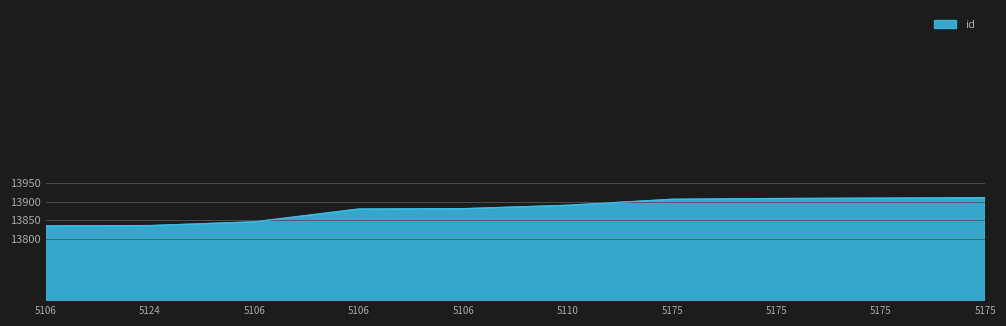

What is the change in value from 5106 to 5175?

+26